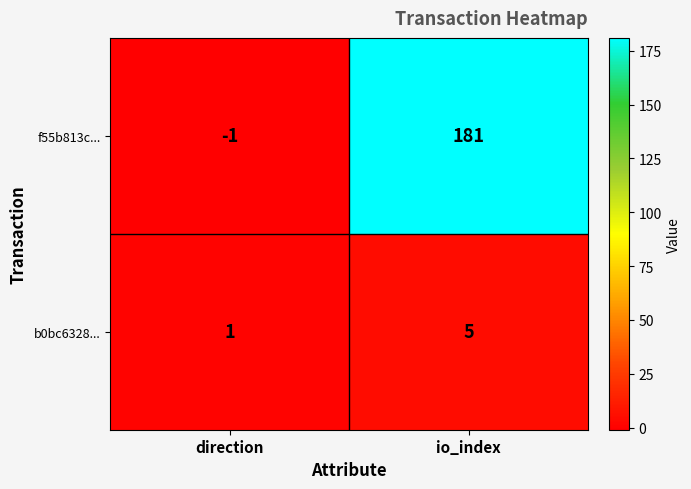

At which category does the chart reach its peak across all series?

io_index